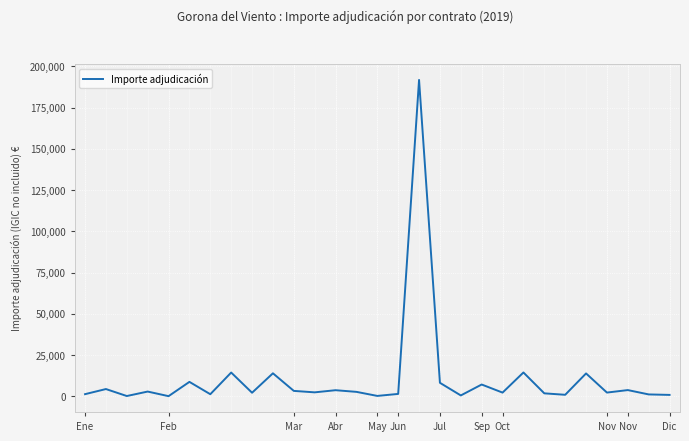

Which label corresponds to the smallest value in the chart?

Feb